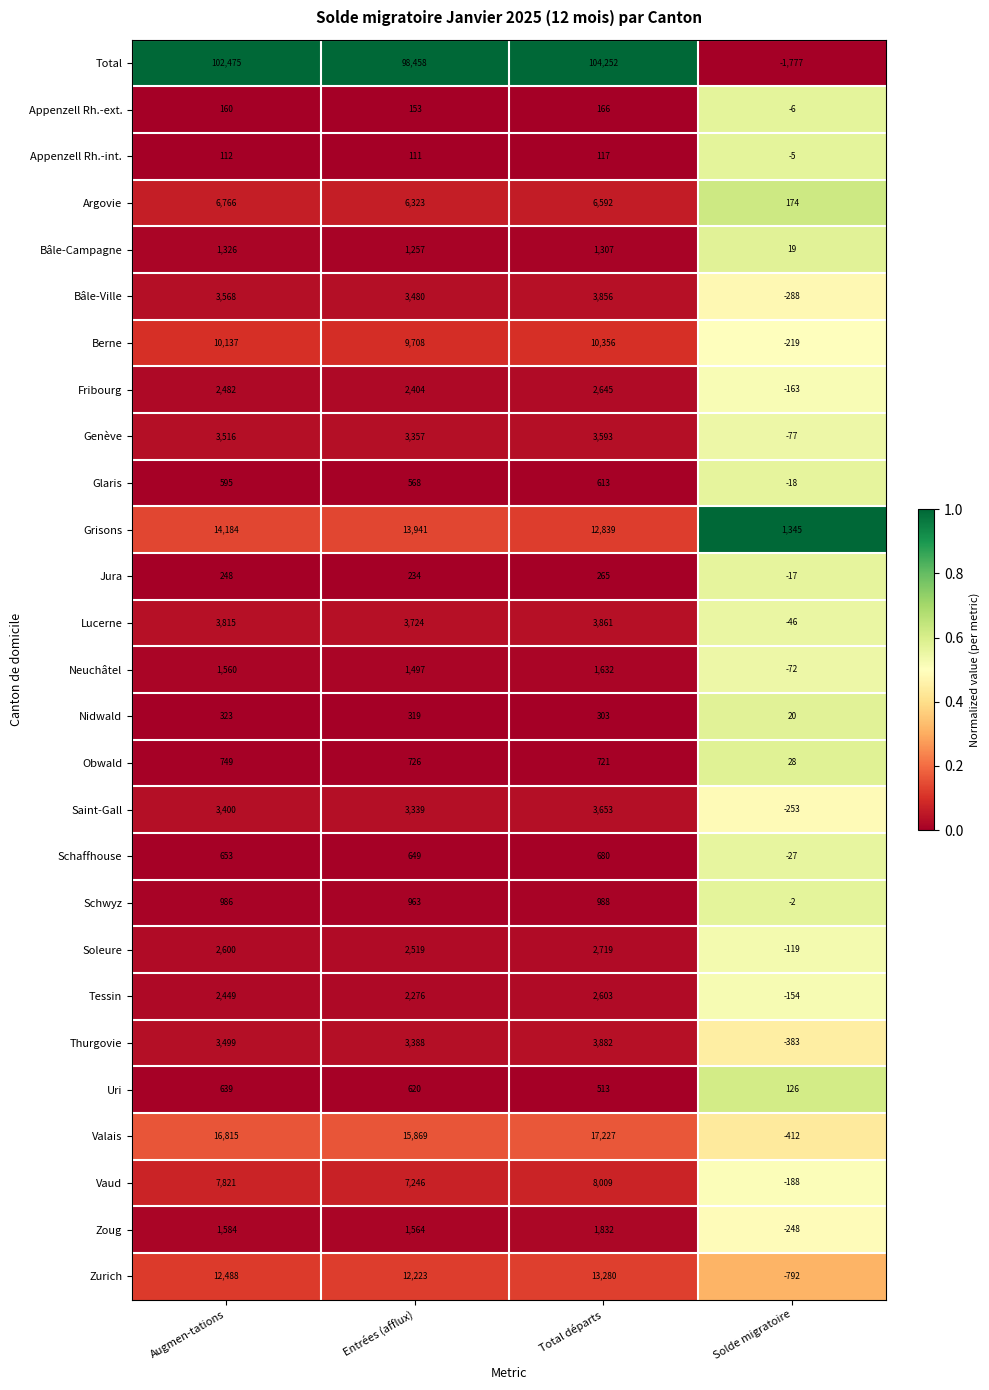

What is the spread (max minus min) of values at Solde migratoire?

3122